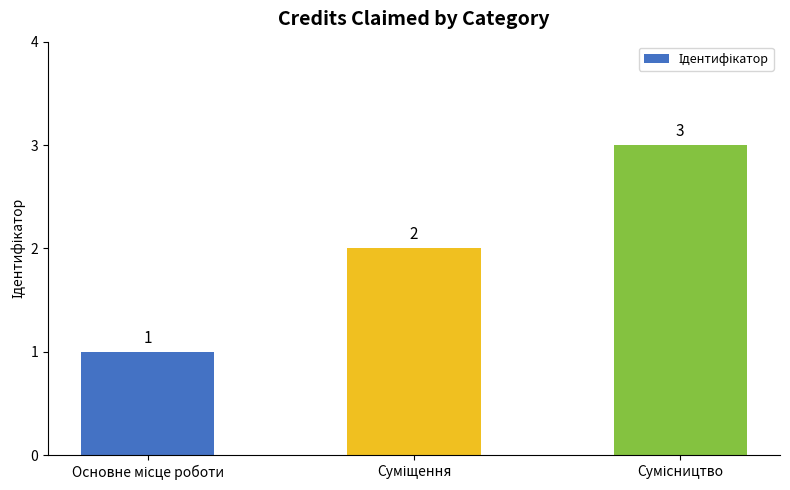

What is the value of the 2nd bar from the left?

2